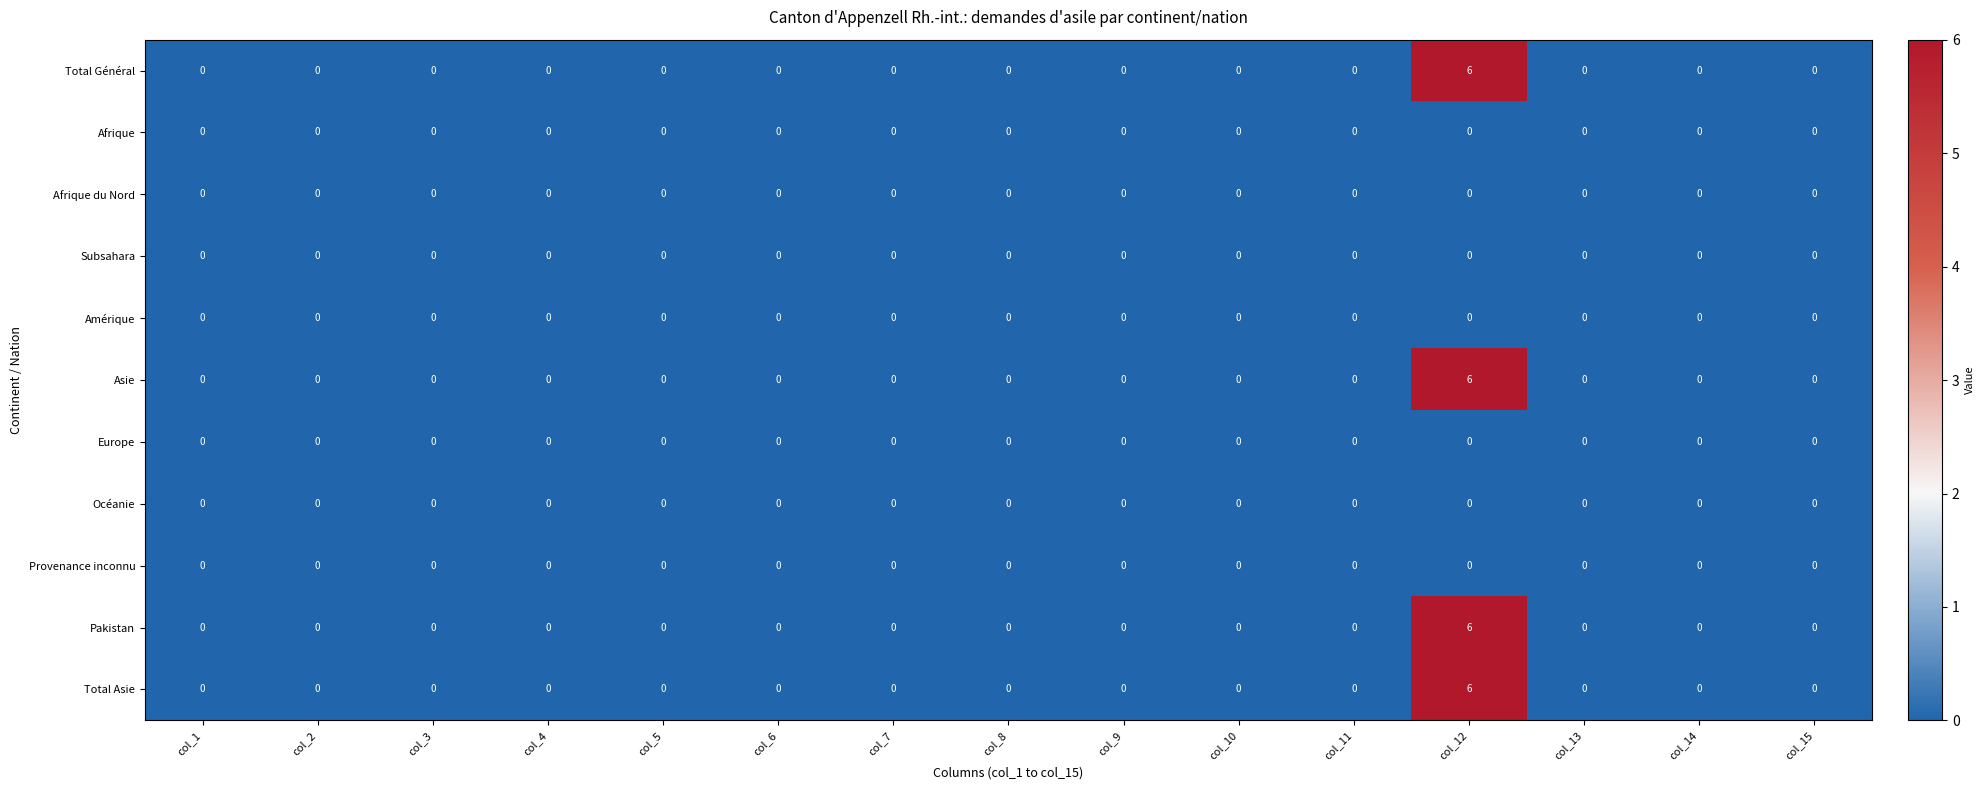

What is the maximum value shown in the chart?

6